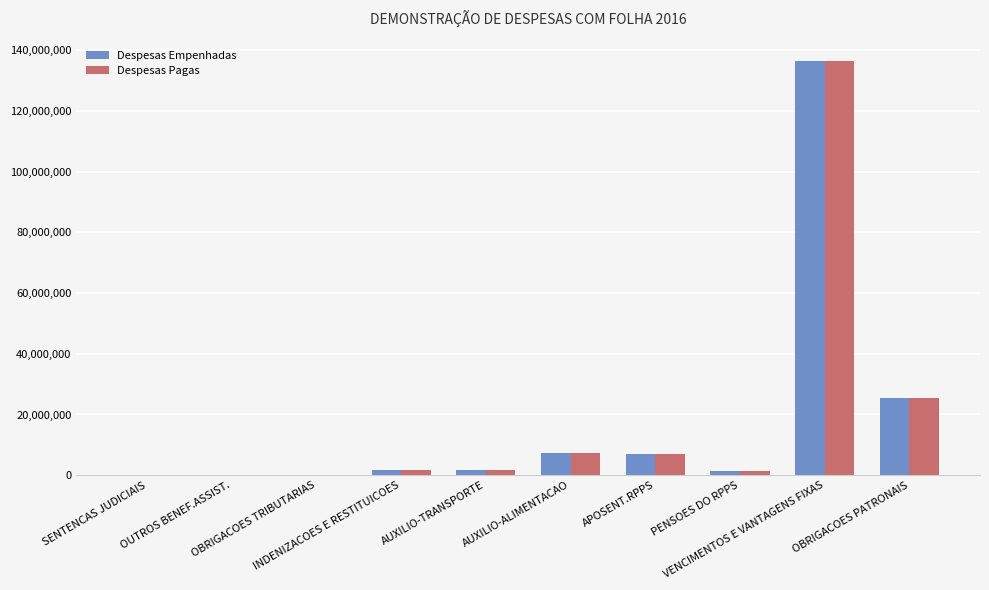

What is the sum of all Despesas Pagas values?

180599518.2